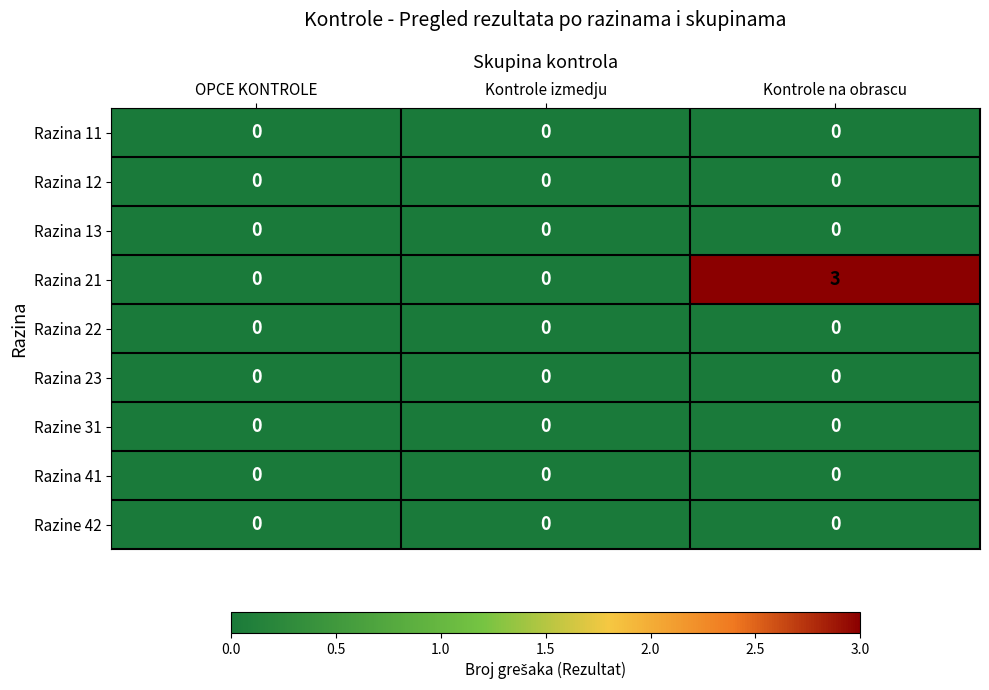

The value of Razina 21 at OPCE KONTROLE is 0. True or false?

True